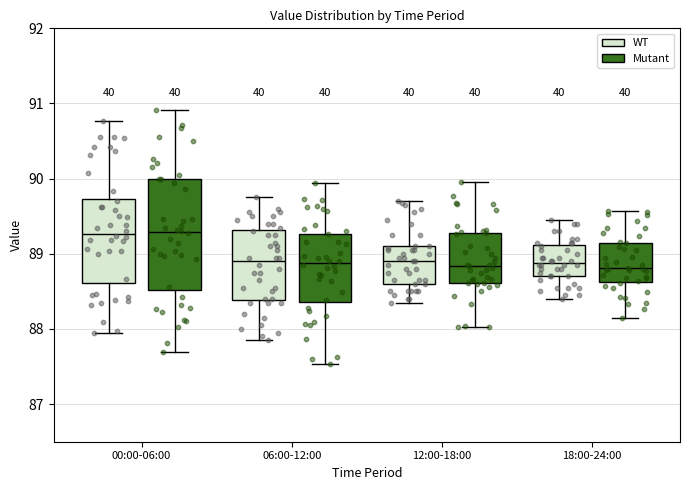

Where is the lower edge of the box for 06:00-12:00 (WT) on the y-axis? The values are not printed on the chart, so give them approximately, as read against the axis.

88.4